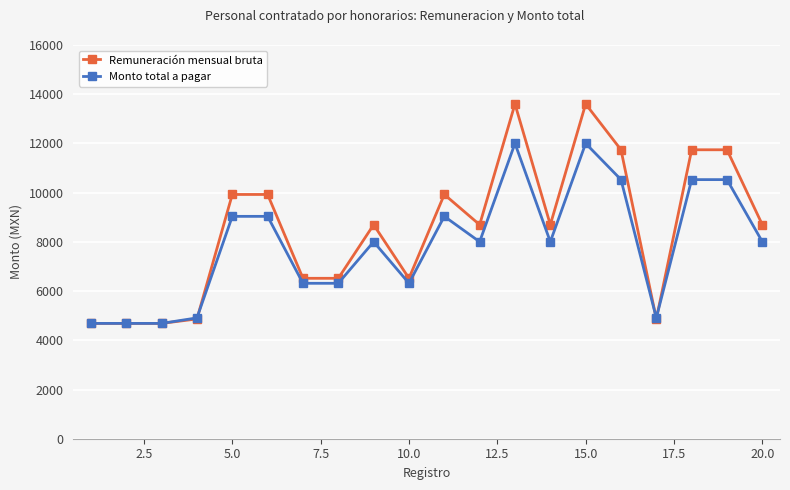

What is the difference between the maximum and minimum values in the Remuneración mensual bruta series?

8916.2